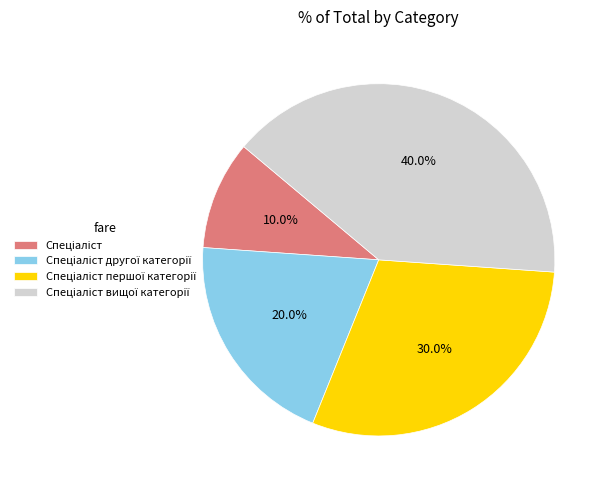

Does any single category account for the majority?

No